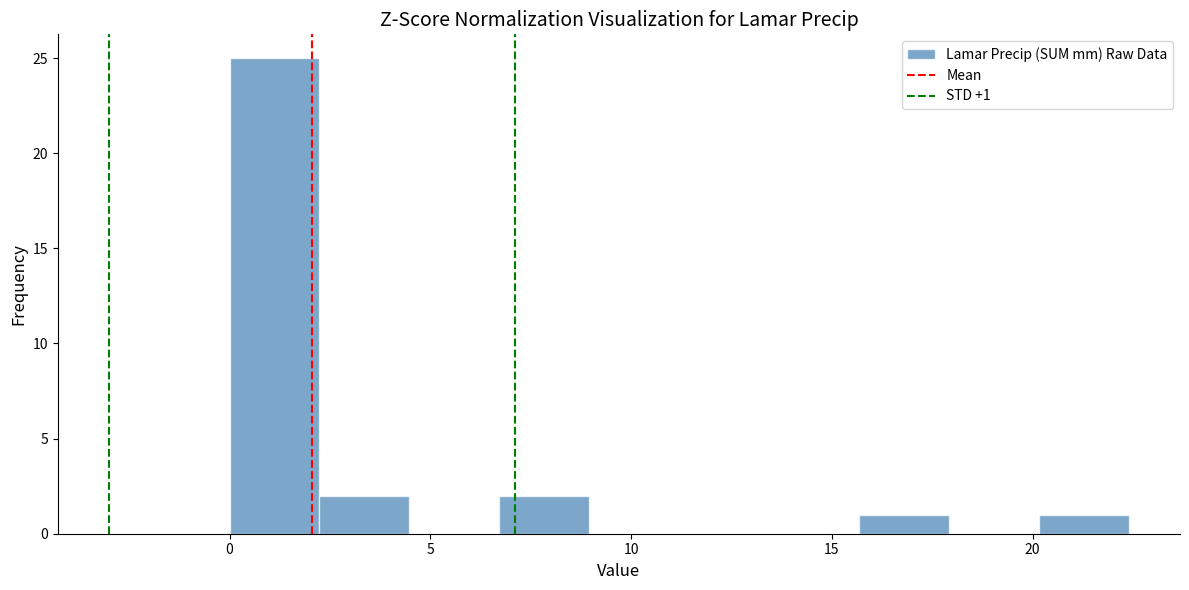

Over which range of the x-axis is the bar tallest?

0.0 to 2.0